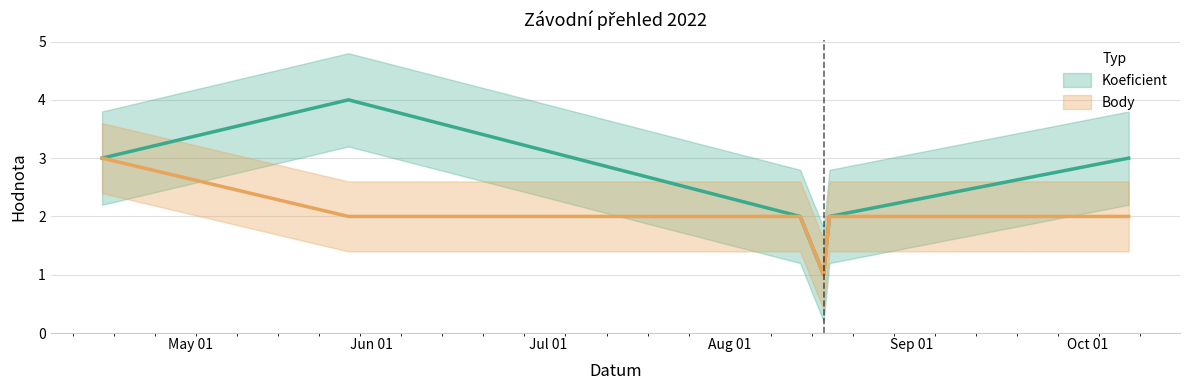

The Koeficient series shows 1 at 2022-05-28. True or false?

False